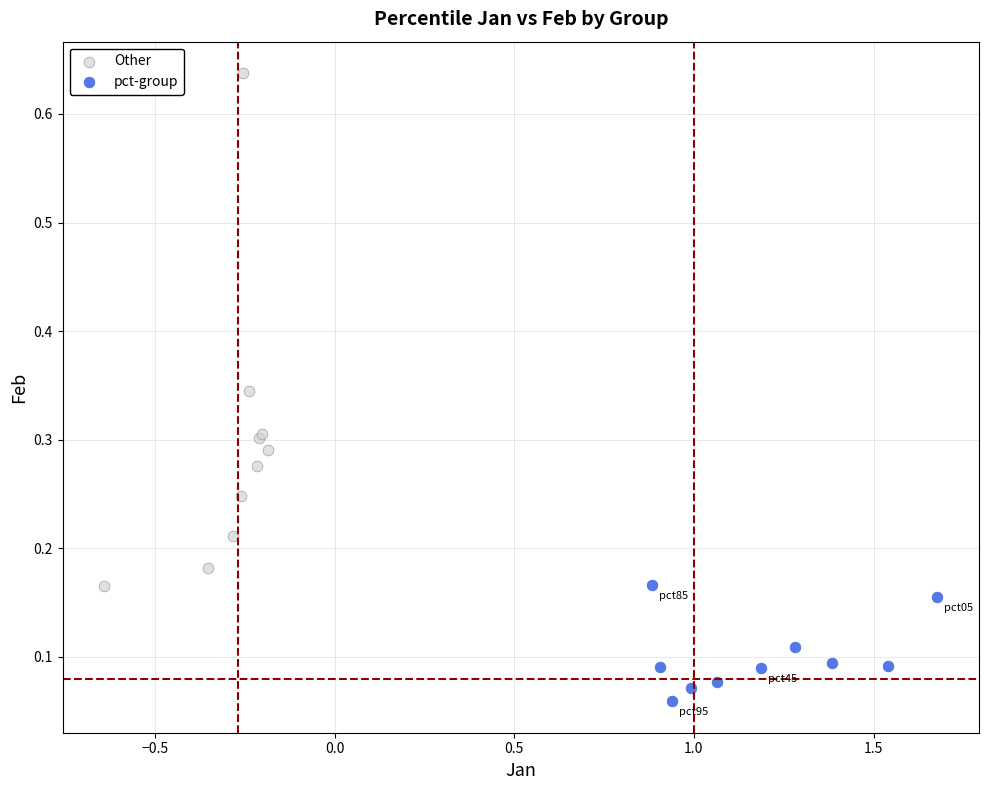

What are all the series names shown in the legend?

Other, pct-group